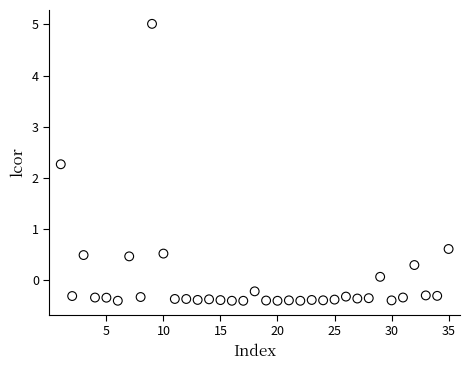

What Y value in the scatter plot is closest to 2?

2.3